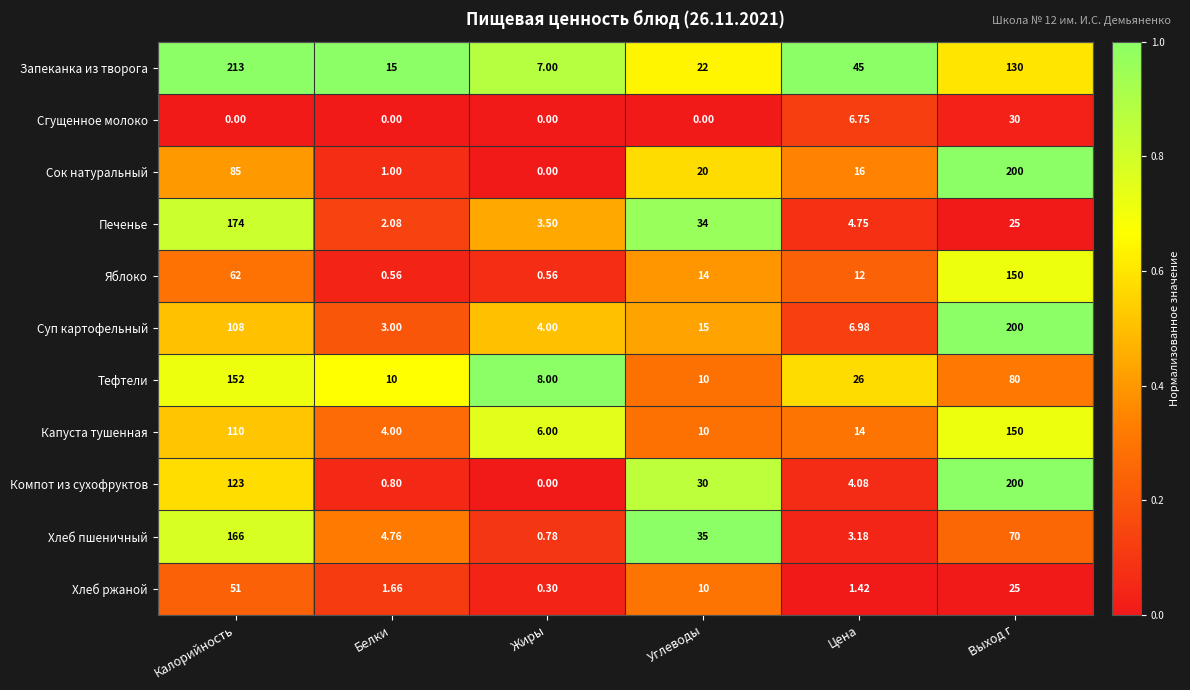

Which category has the lowest value in the Запеканка из творога series?

Жиры